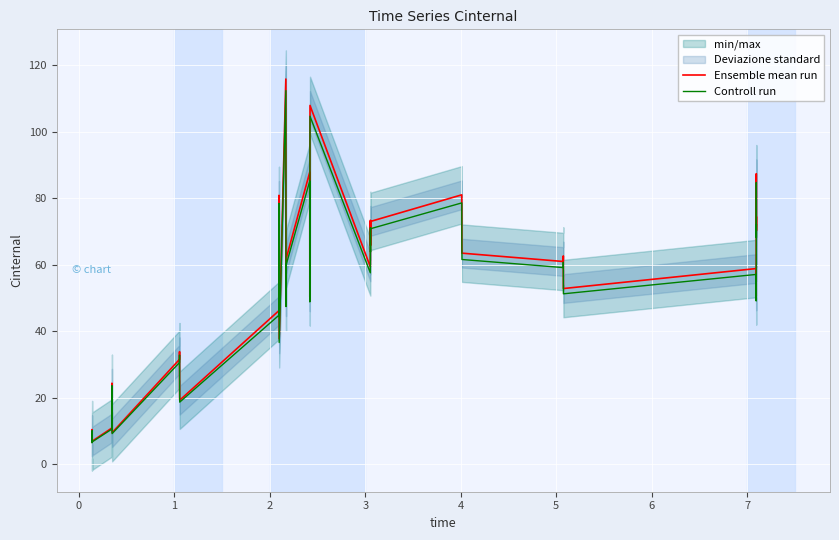

How many values in the Controll run series are below 57?

19